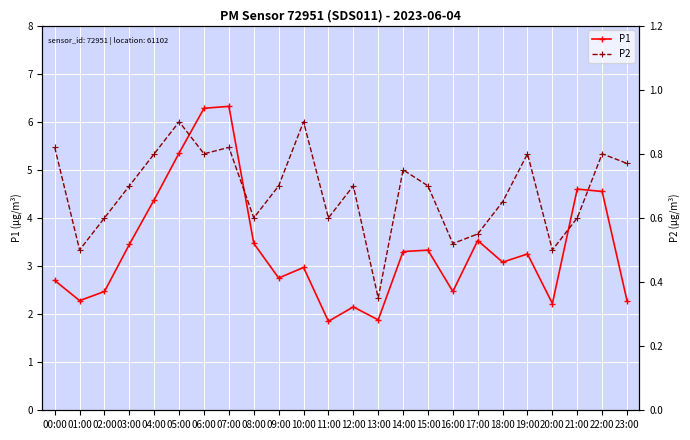

What is the value of the P1 point at the 22nd from the left?

4.6